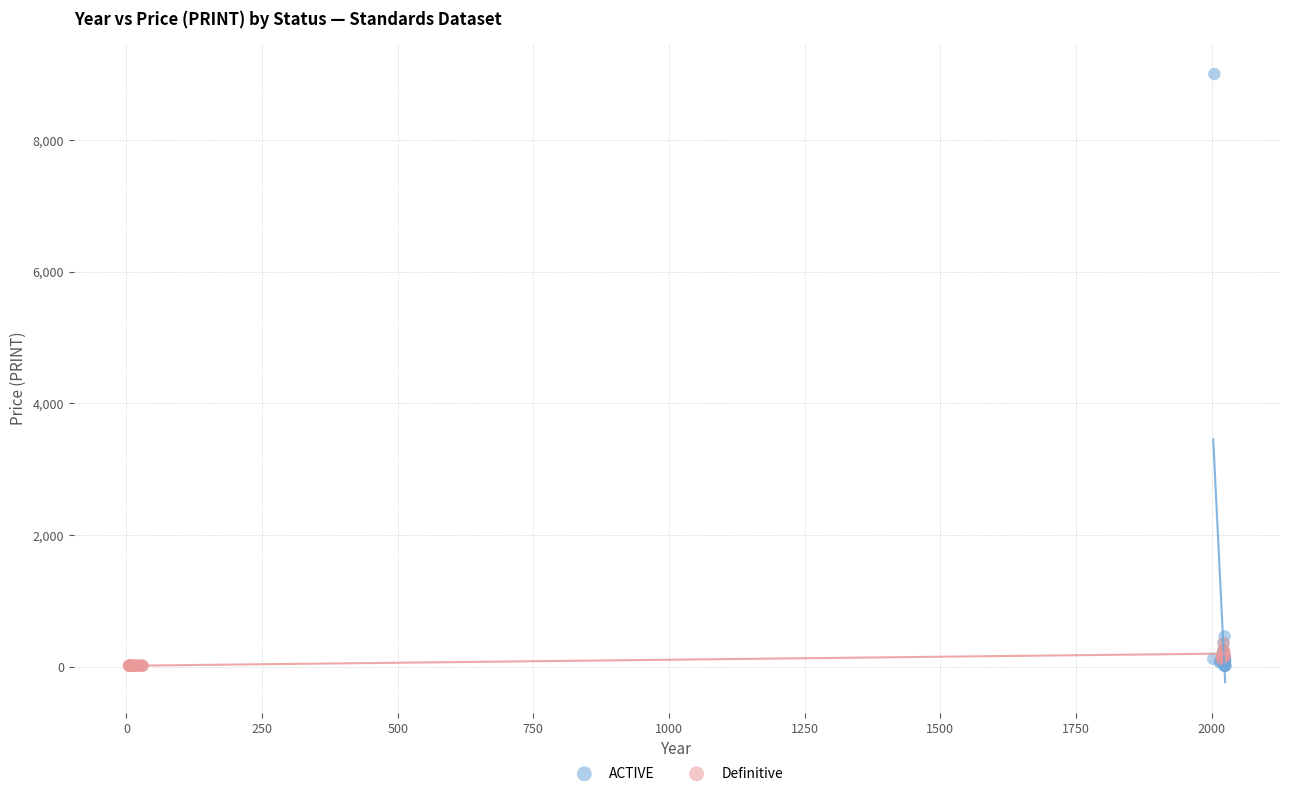

Which series contains the highest Y value?

ACTIVE